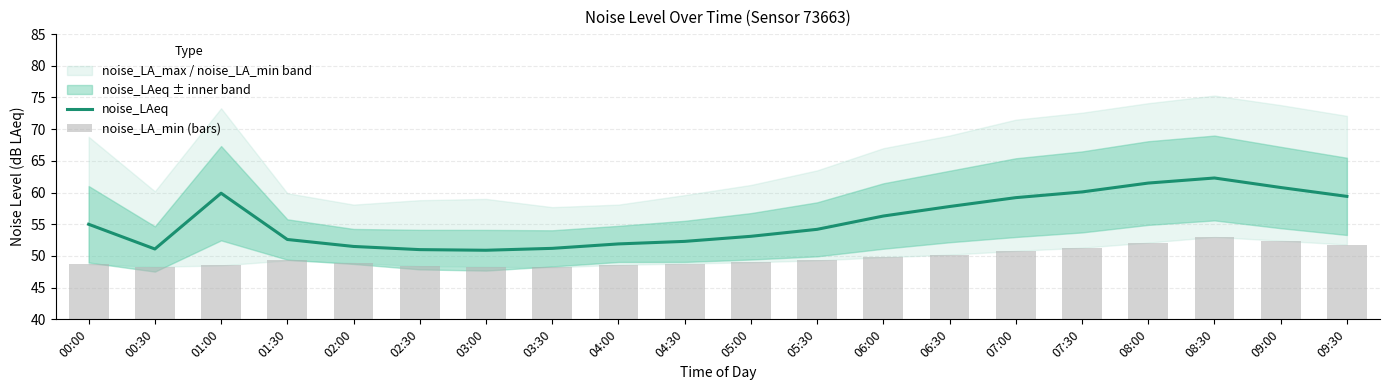

Rank the series at 03:30 from lowest to highest value.

noise_LA_min (bars), noise_LAeq